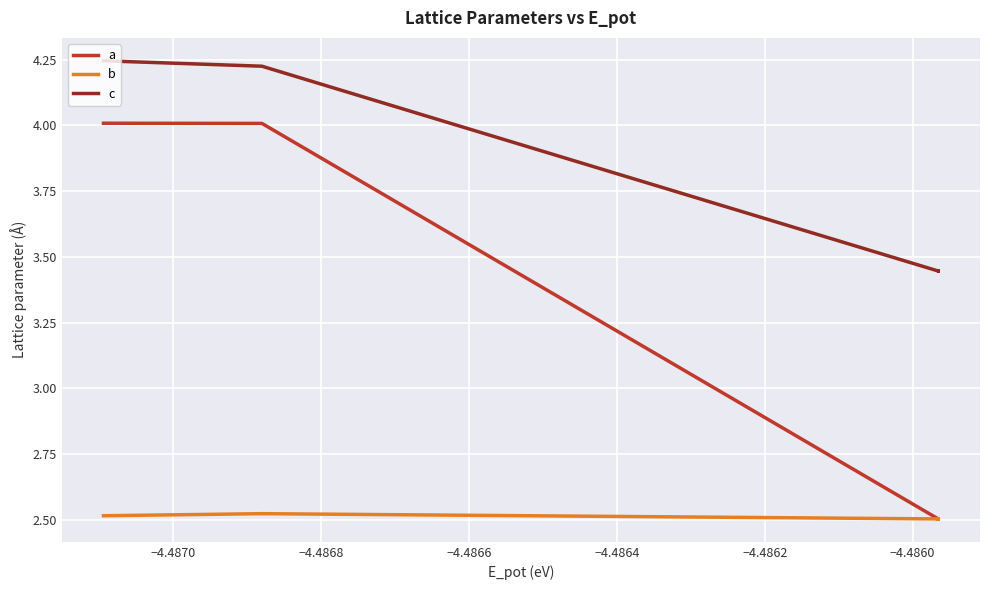

What is the value of the b point at the 4th from the left?

2.5